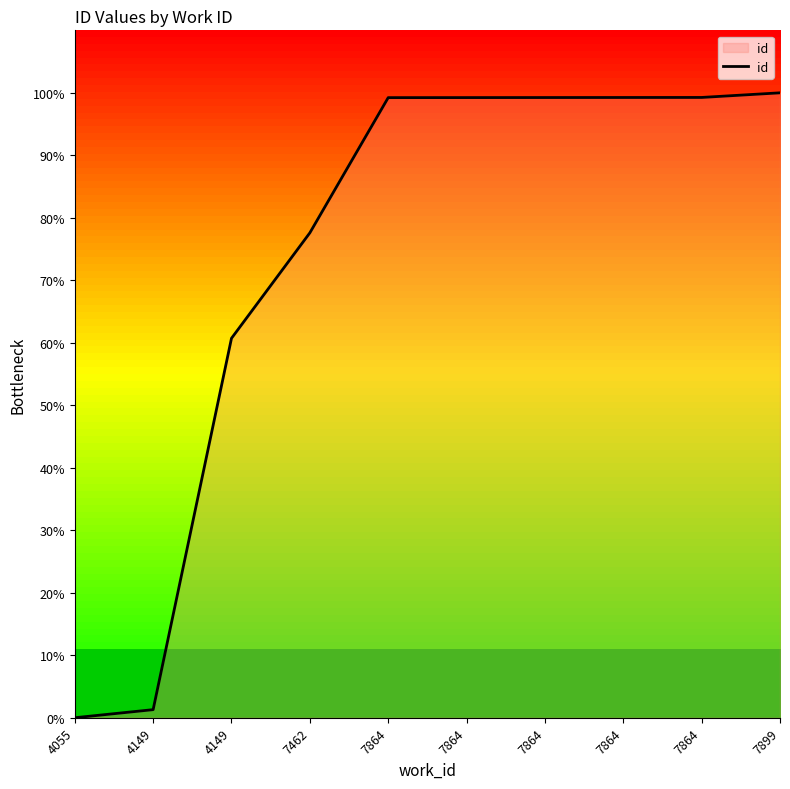

What is the maximum value shown in the chart?

100.0